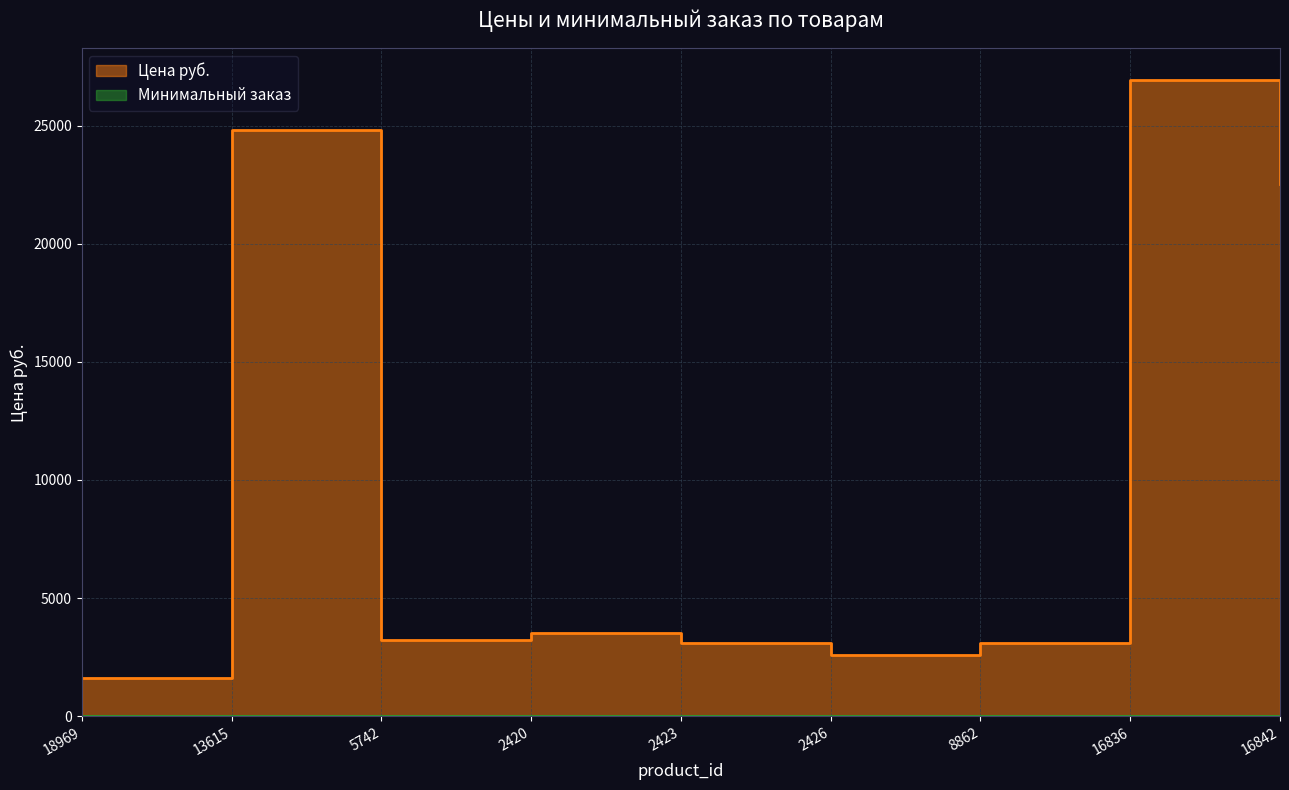

What is the difference between the maximum and second lowest values?

24336.5